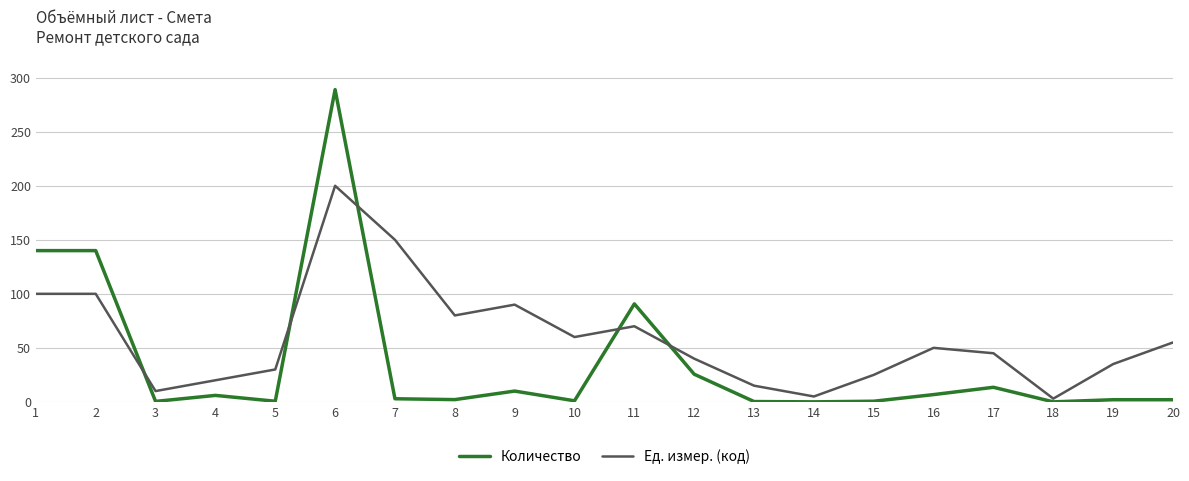

Which series changed the most between 11 and 13?

Количество